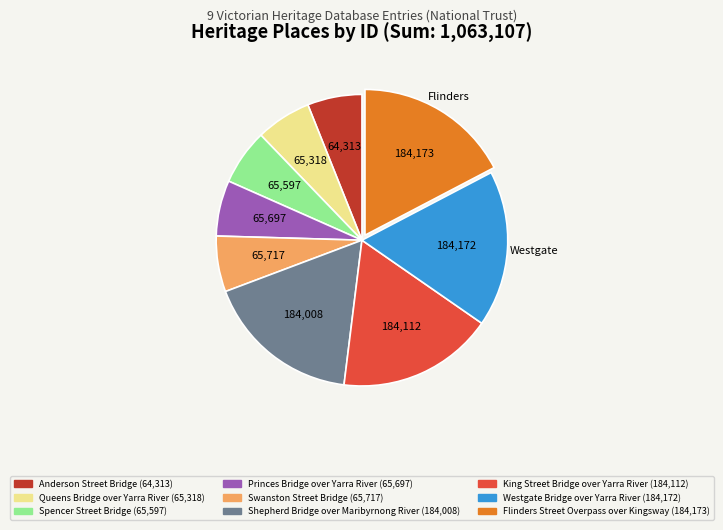

What is the ratio of the value at Princes Bridge over Yarra River to the value at Swanston Street Bridge?

1.0